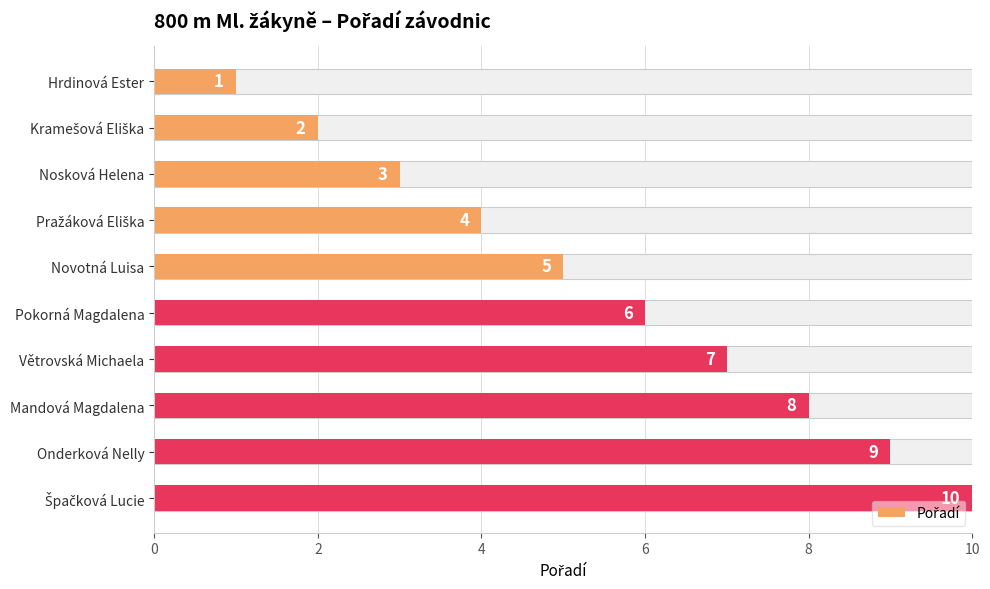

What is the average value?

6